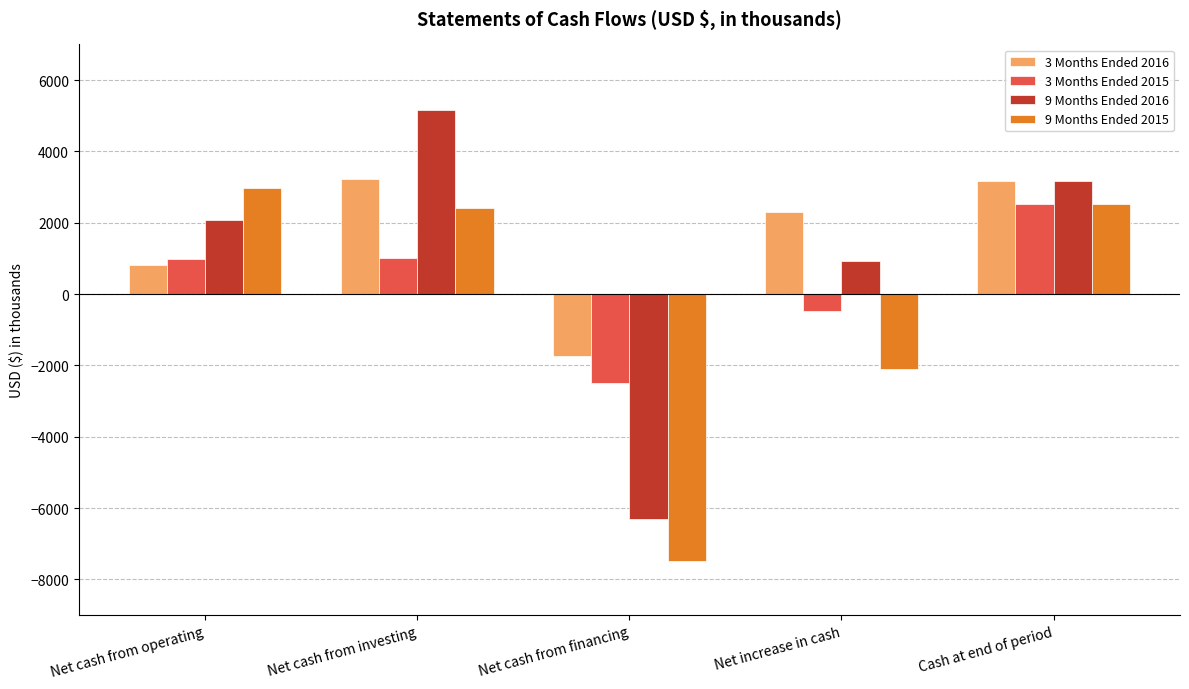

Is the value of 3 Months Ended 2015 at Net cash from operating greater than the value of 9 Months Ended 2016 at Cash at end of period?

No